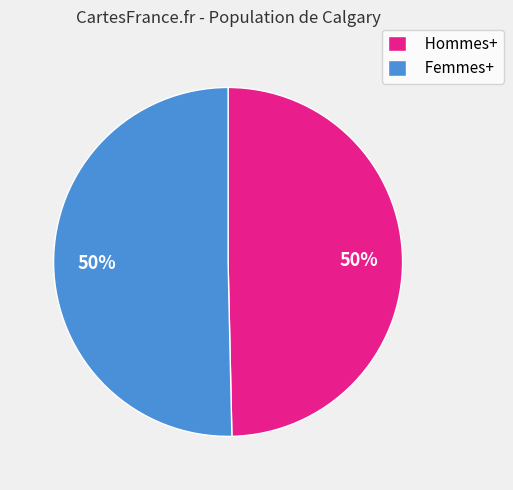

Is it true that Femmes+ is 50% of the pie?

True